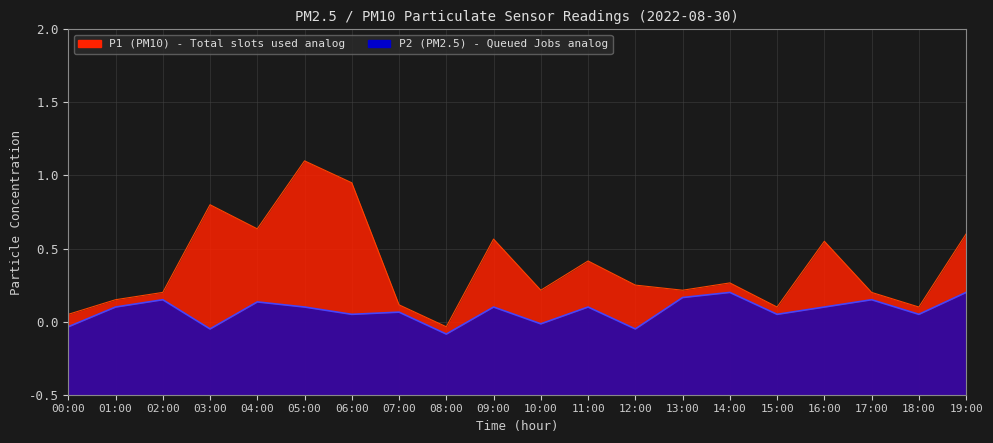

What is the label of the 20th point from the left?

19:00